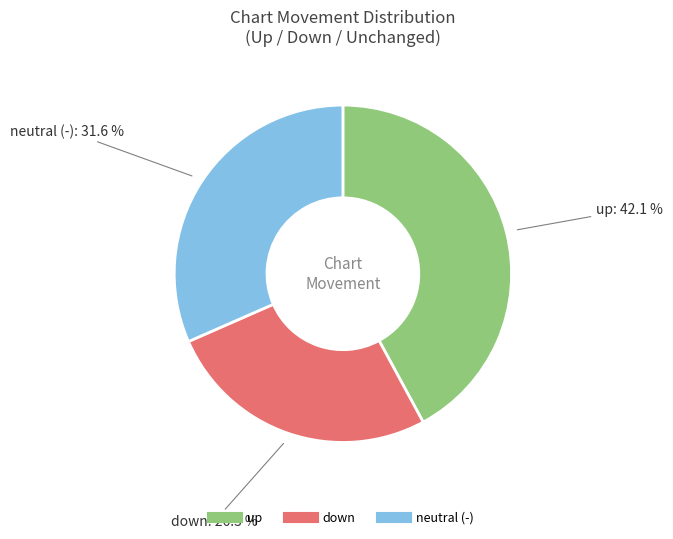

Does any single category account for the majority?

No